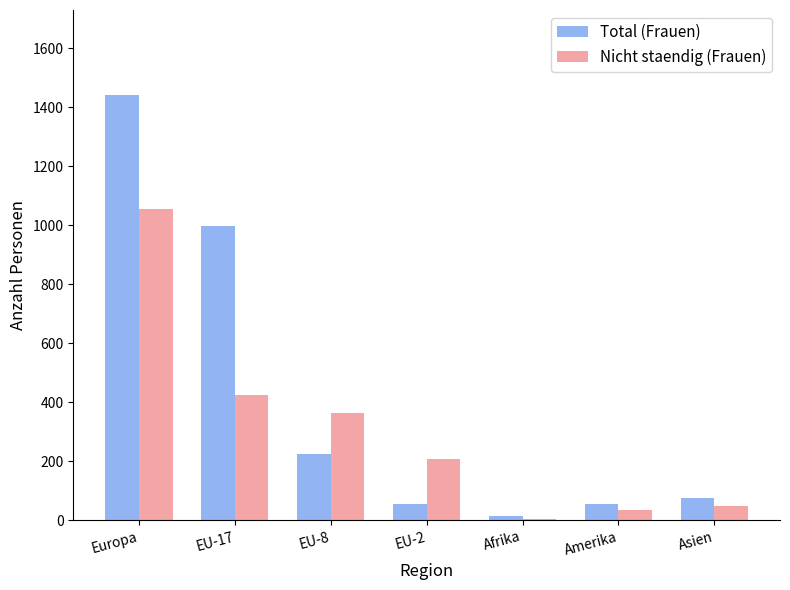

Which category has the highest value across all series?

Europa